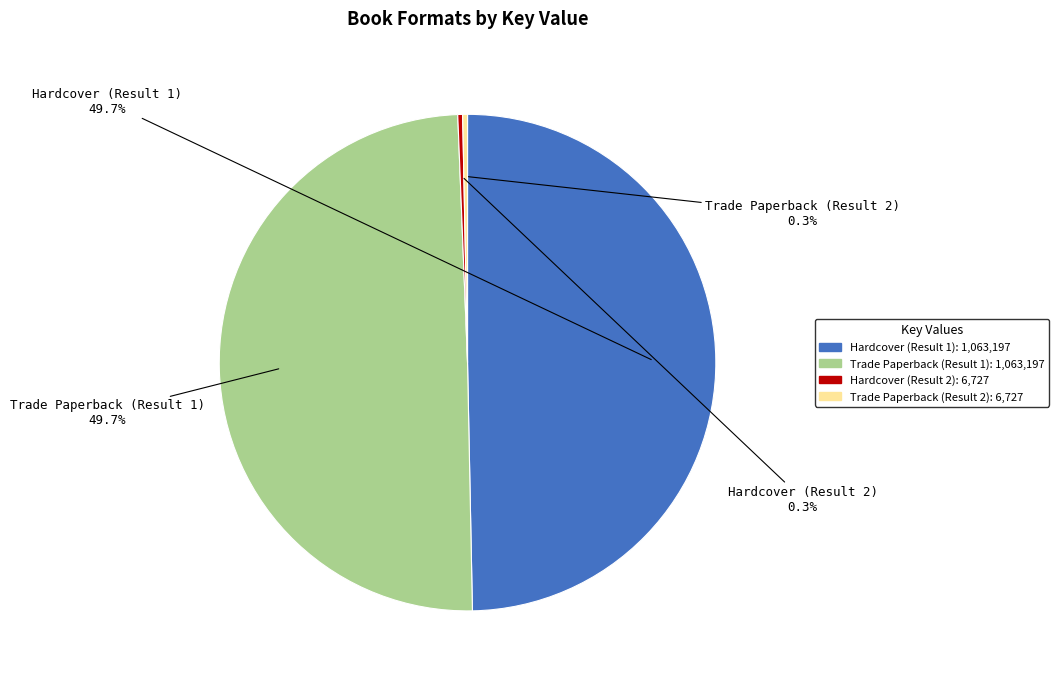

Approximately how many times larger is the value at Hardcover (Result 1) compared to Trade Paperback (Result 1)?

1.0